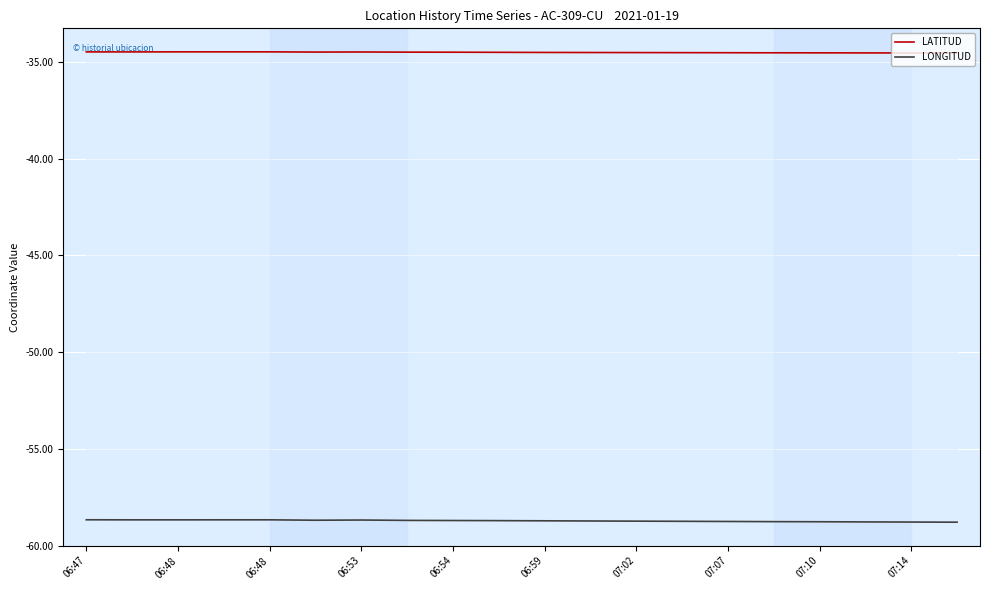

Where is the first local minimum for LONGITUD?

06:48